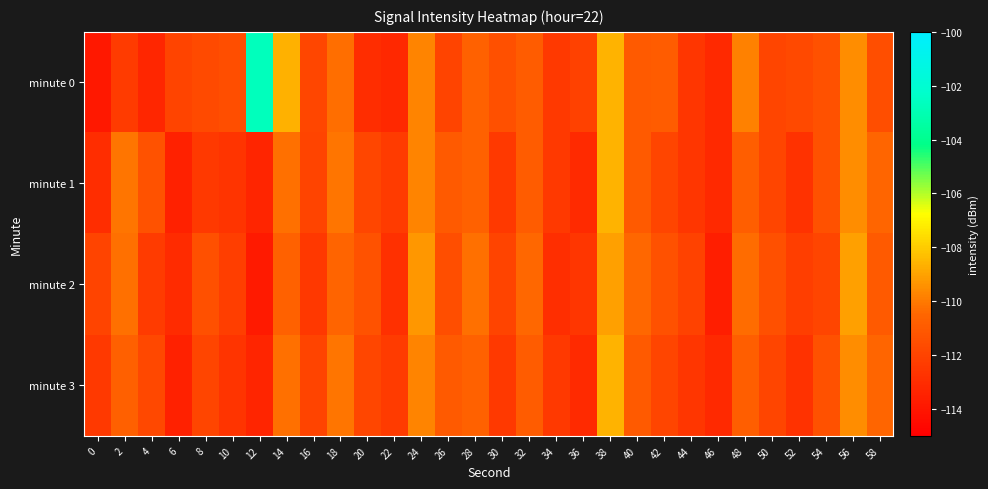

Reading left to right, list all the values displayed in this chart.

minute 0: 0=-113.9	2=-112.3	4=-113.3	6=-112.0	8=-111.7	10=-111.5	12=-102.7	14=-108.7	16=-111.9	18=-110.3	20=-113.0	22=-113.2	24=-109.8	26=-112.0	28=-110.7	30=-111.5	32=-110.9	34=-112.4	36=-112.1	38=-108.6	40=-111.0	42=-110.9	44=-112.5	46=-113.1	48=-109.8	50=-111.9	52=-111.7	54=-111.4	56=-109.5	58=-111.5
minute 1: 0=-113.0	2=-110.1	4=-111.3	6=-113.5	8=-112.4	10=-112.7	12=-113.3	14=-110.2	16=-112.0	18=-110.1	20=-111.9	22=-112.3	24=-109.8	26=-111.0	28=-110.7	30=-112.5	32=-110.9	34=-112.4	36=-113.1	38=-108.6	40=-111.0	42=-111.9	44=-112.5	46=-113.1	48=-110.8	50=-111.9	52=-112.7	54=-111.4	56=-109.5	58=-110.5
minute 2: 0=-112.0	2=-110.2	4=-112.3	6=-113.0	8=-111.4	10=-112.2	12=-113.8	14=-110.7	16=-112.5	18=-110.6	20=-111.4	22=-112.8	24=-109.3	26=-111.5	28=-110.2	30=-112.0	32=-110.4	34=-112.9	36=-112.6	38=-109.1	40=-110.5	42=-111.4	44=-112.0	46=-113.6	48=-110.3	50=-111.4	52=-112.2	54=-111.9	56=-109.0	58=-111.0
minute 3: 0=-112.5	2=-110.7	4=-111.8	6=-113.5	8=-111.9	10=-112.7	12=-113.3	14=-110.2	16=-112.0	18=-110.1	20=-111.9	22=-112.3	24=-109.8	26=-111.0	28=-110.7	30=-112.5	32=-110.9	34=-112.4	36=-113.1	38=-108.6	40=-111.0	42=-111.9	44=-112.5	46=-113.1	48=-110.8	50=-111.9	52=-112.7	54=-111.4	56=-109.5	58=-110.5